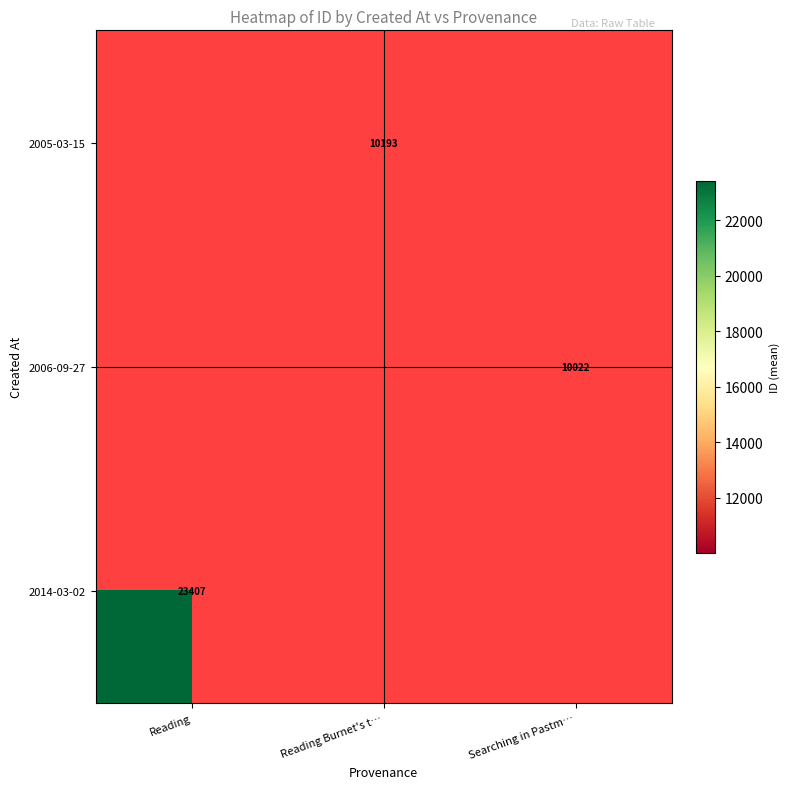

What is the minimum value shown in the chart?

10022.0